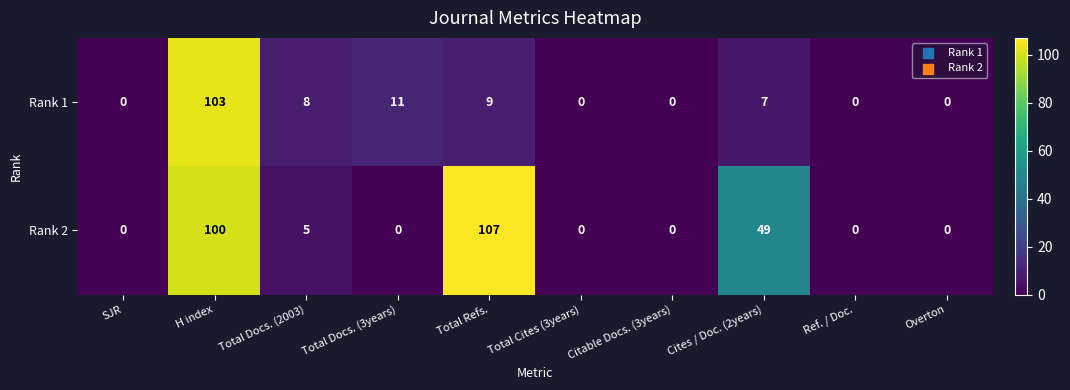

How many series are shown in this chart?

2